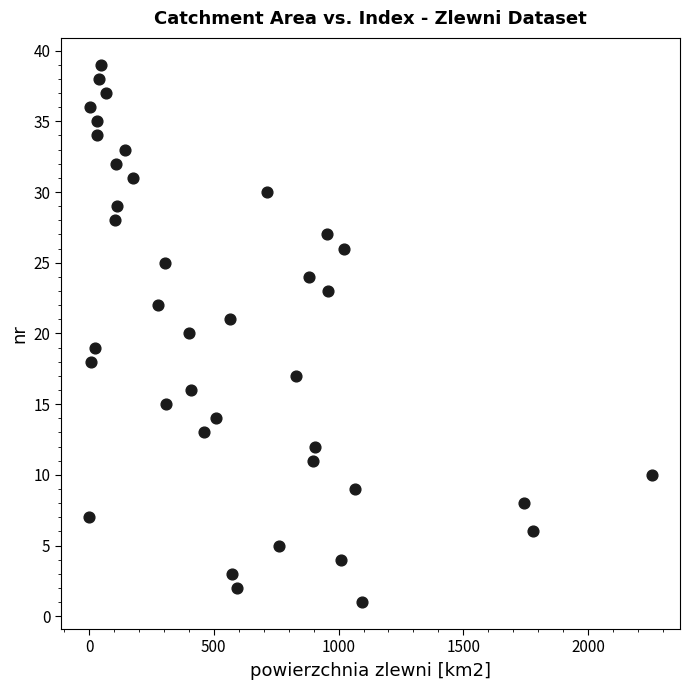

What is the range of Y values (max minus min)?

38